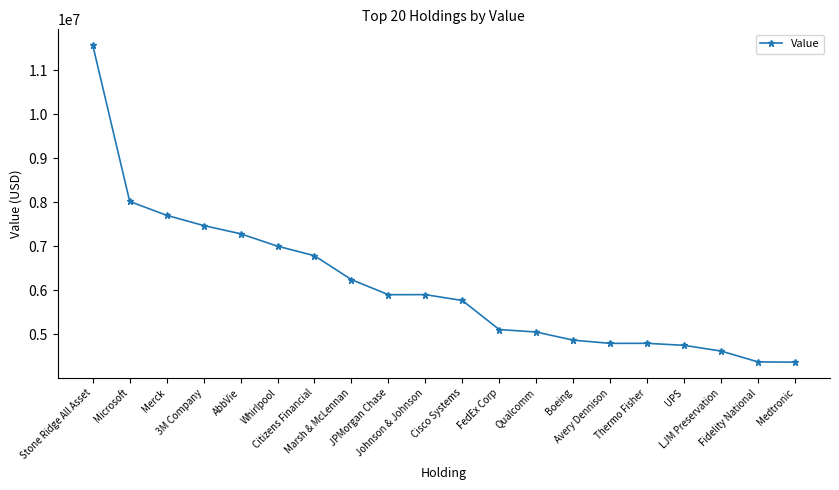

Is it true that the value at Johnson & Johnson is 3752321?

False